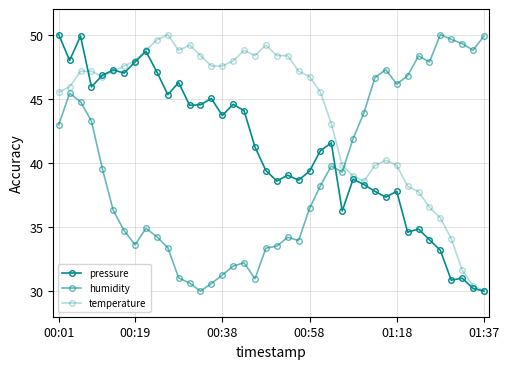

Is this an area chart (filled region under the line)?

No